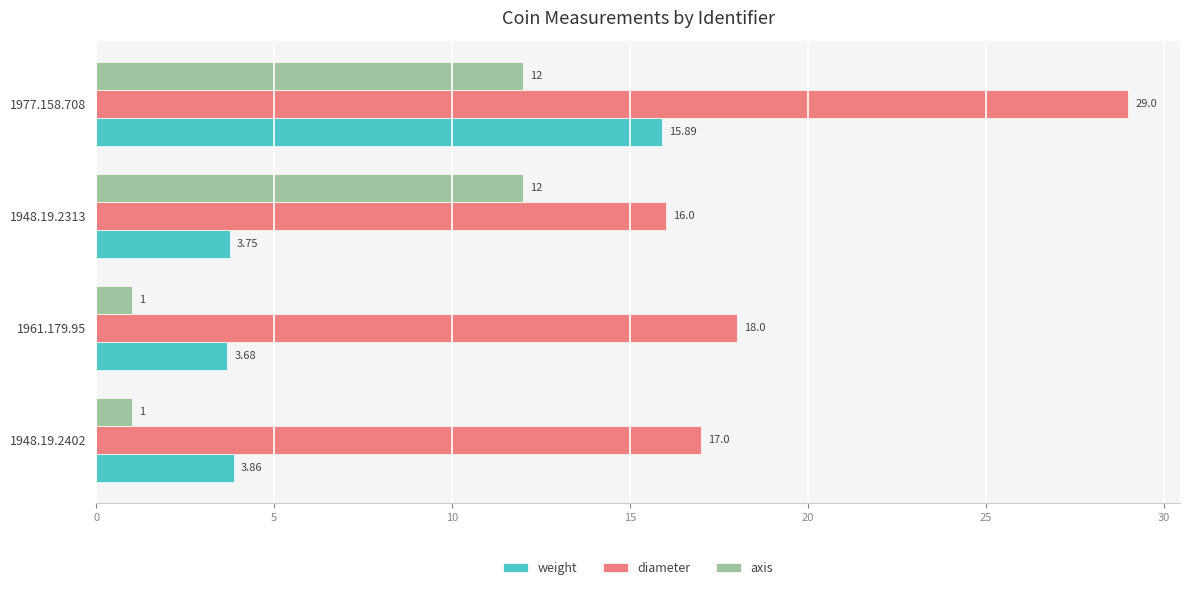

What is the sum of all axis values?

26.0